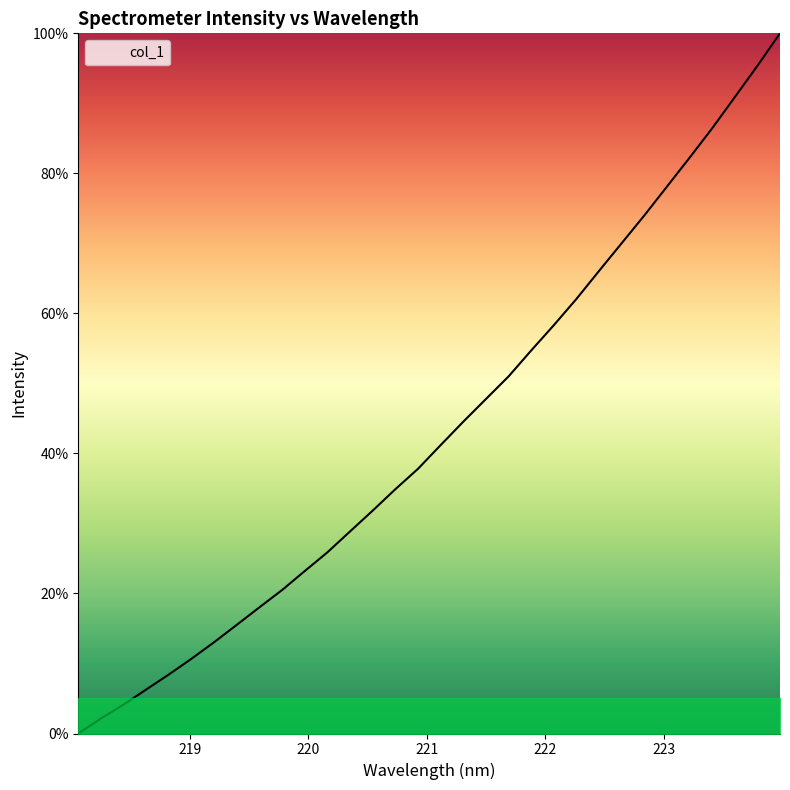

Is this an area chart (filled region under the line)?

No